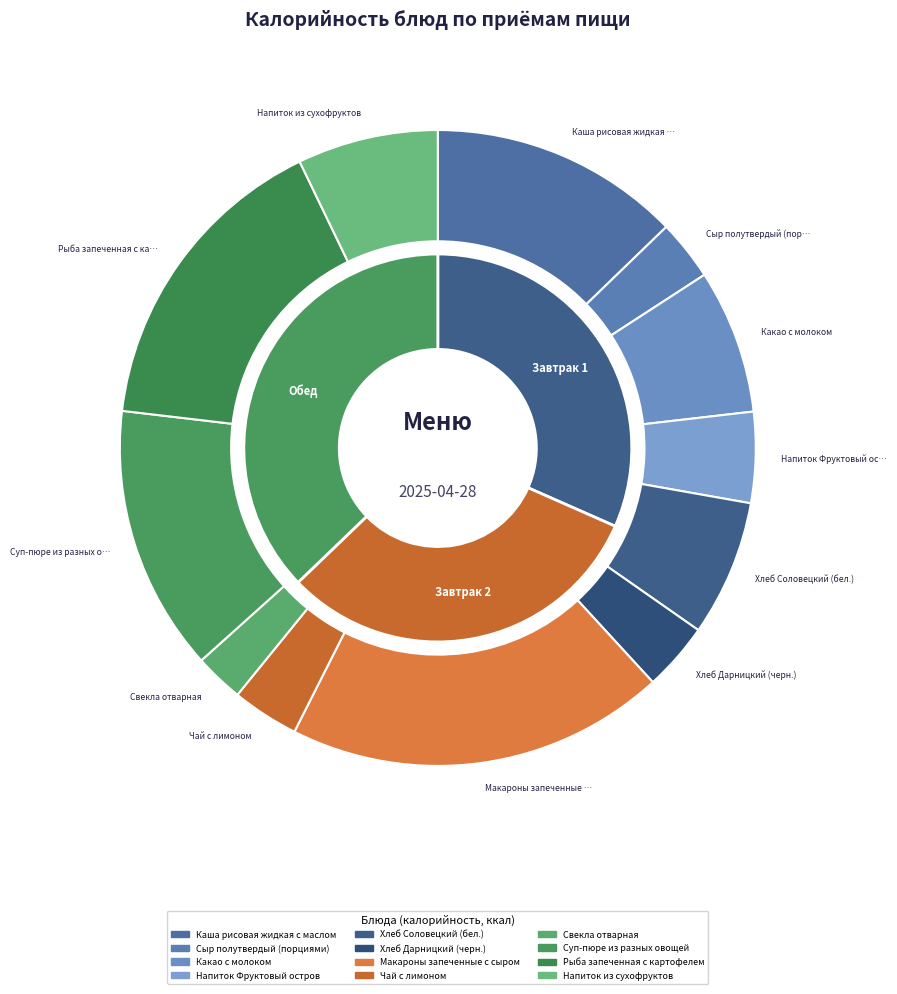

To the nearest percent, what is the average slice percentage?

8%